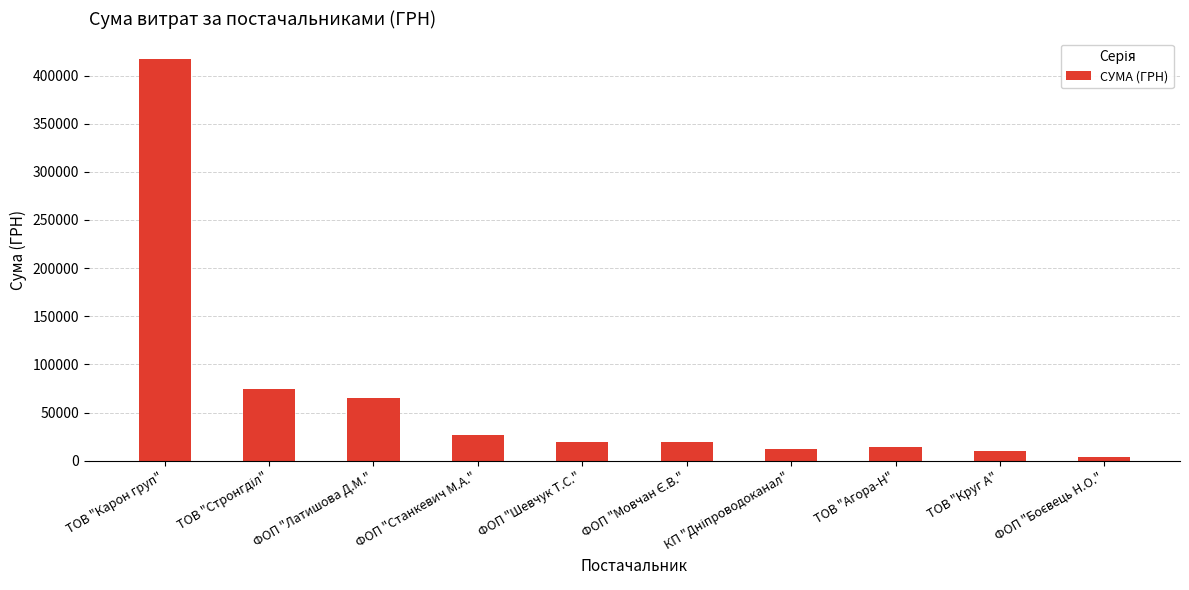

What is the label of the 9th bar from the left?

ТОВ "Круг А"